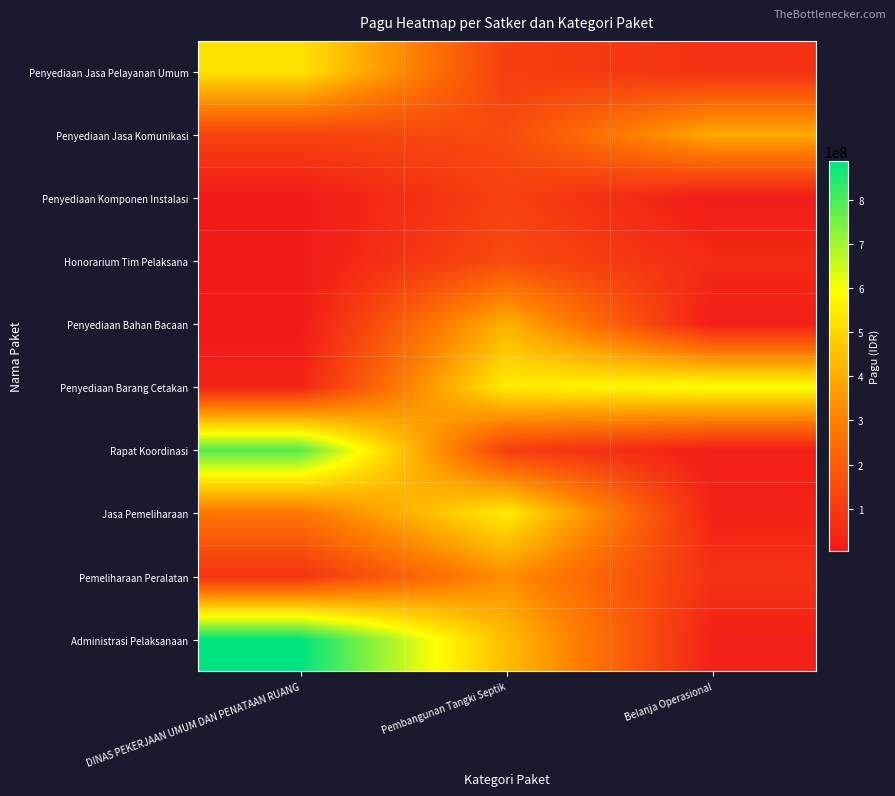

Reading left to right, transcribe all the data shown in this chart.

Penyediaan Jasa Pelayanan Umum: DINAS PEKERJAAN UMUM DAN PENATAAN RUANG=529578100	Pembangunan Tangki Septik=112500000	Belanja Operasional=78000000
Penyediaan Jasa Komunikasi: DINAS PEKERJAAN UMUM DAN PENATAAN RUANG=128300000	Pembangunan Tangki Septik=150000000	Belanja Operasional=397777000
Penyediaan Komponen Instalasi: DINAS PEKERJAAN UMUM DAN PENATAAN RUANG=8214400	Pembangunan Tangki Septik=120000000	Belanja Operasional=12000000
Honorarium Tim Pelaksana: DINAS PEKERJAAN UMUM DAN PENATAAN RUANG=12645000	Pembangunan Tangki Septik=150000000	Belanja Operasional=54000000
Penyediaan Bahan Bacaan: DINAS PEKERJAAN UMUM DAN PENATAAN RUANG=3960000	Pembangunan Tangki Septik=412500000	Belanja Operasional=18000000
Penyediaan Barang Cetakan: DINAS PEKERJAAN UMUM DAN PENATAAN RUANG=37360000	Pembangunan Tangki Septik=550000000	Belanja Operasional=594900000
Rapat Koordinasi: DINAS PEKERJAAN UMUM DAN PENATAAN RUANG=790763000	Pembangunan Tangki Septik=112500000	Belanja Operasional=18945000
Jasa Pemeliharaan: DINAS PEKERJAAN UMUM DAN PENATAAN RUANG=269495000	Pembangunan Tangki Septik=550000000	Belanja Operasional=33100000
Pemeliharaan Peralatan: DINAS PEKERJAAN UMUM DAN PENATAAN RUANG=79185000	Pembangunan Tangki Septik=335500000	Belanja Operasional=75960000
Administrasi Pelaksanaan: DINAS PEKERJAAN UMUM DAN PENATAAN RUANG=888158200	Pembangunan Tangki Septik=440000000	Belanja Operasional=26250000